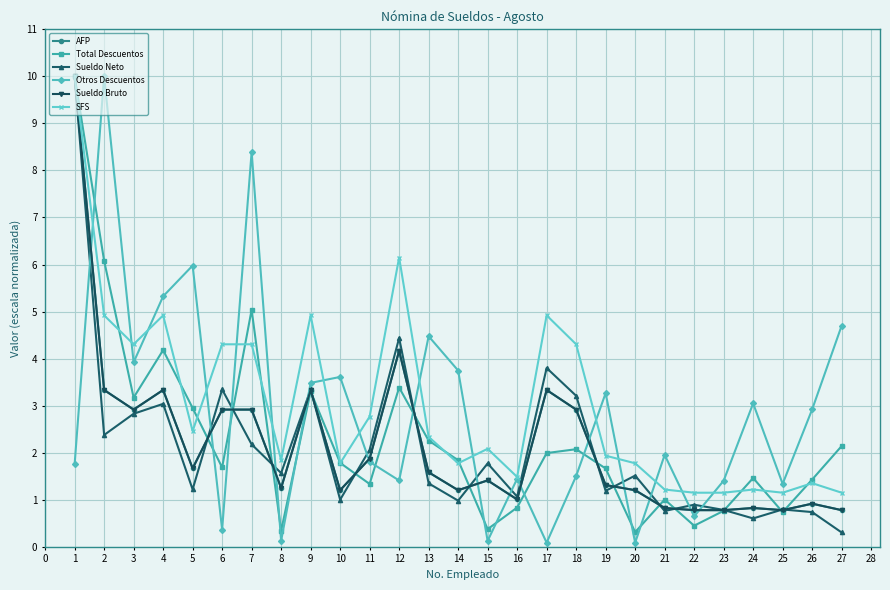

After their last crossing, which series has the higher values: Total Descuentos or Otros Descuentos?

Otros Descuentos